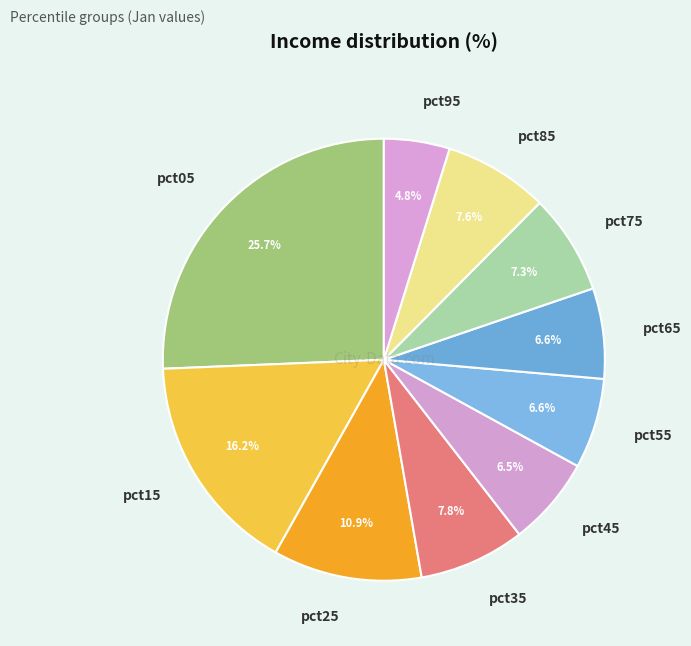

Which has a higher value, pct55 or pct25?

pct25